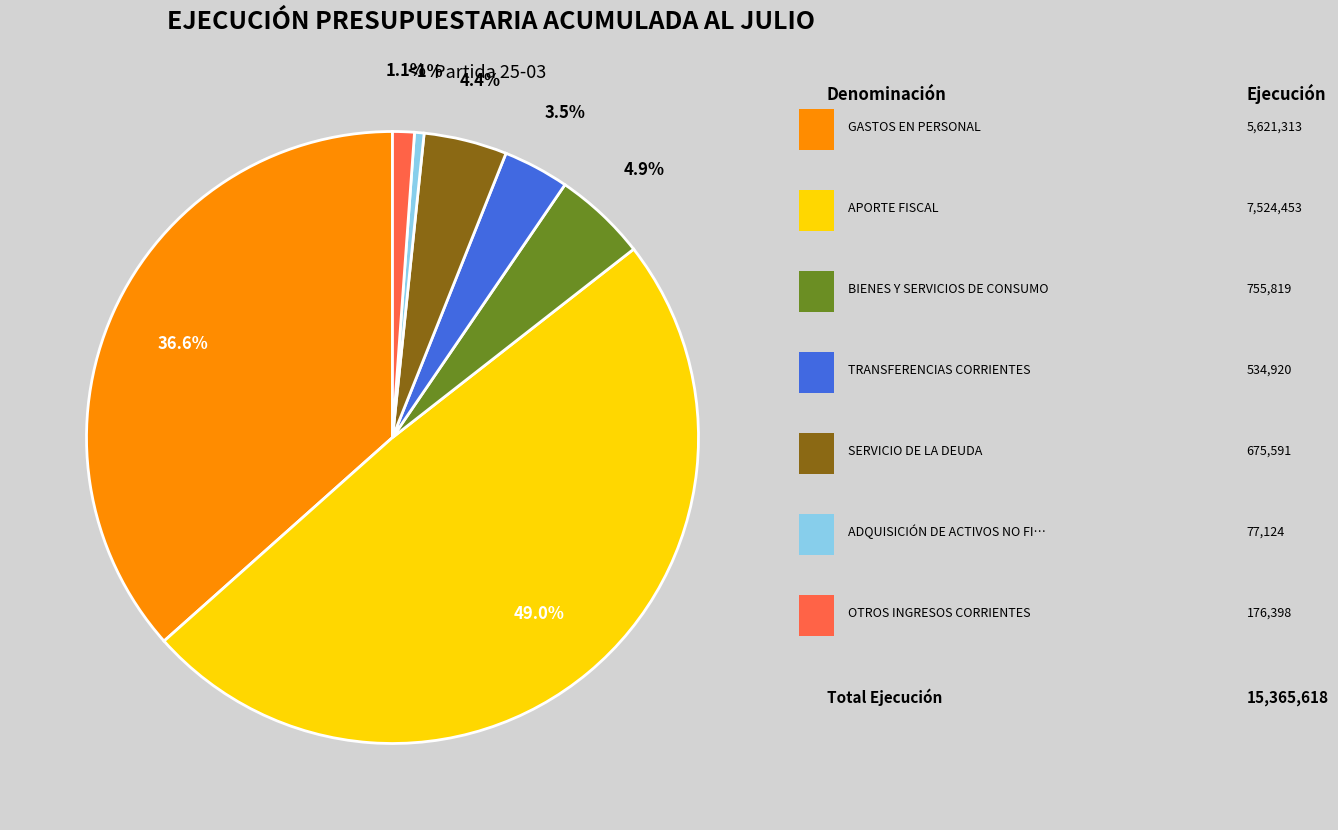

Is there a majority slice in this chart?

No